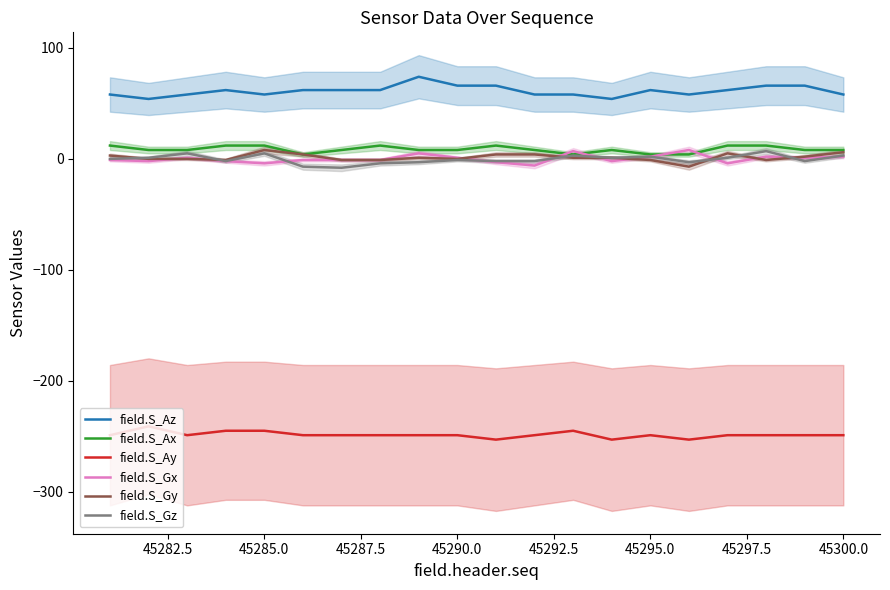

True or false: field.S_Ax and field.S_Ay cross at least once.

False